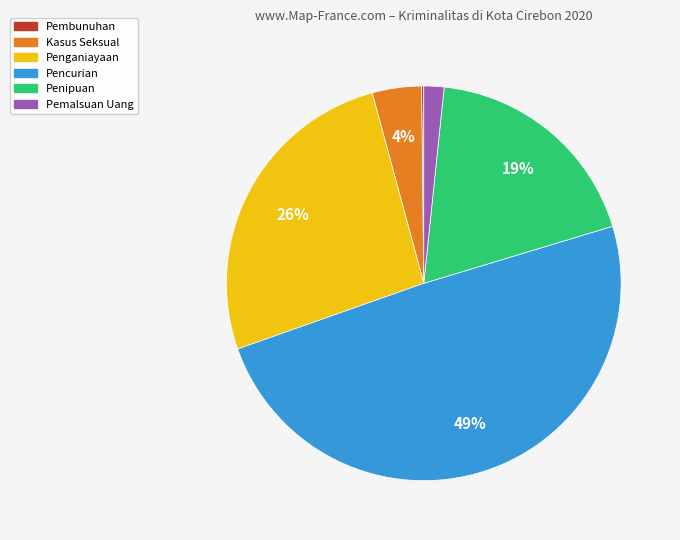

What is the ratio of the value at Pencurian to the value at Penganiayaan?

1.9